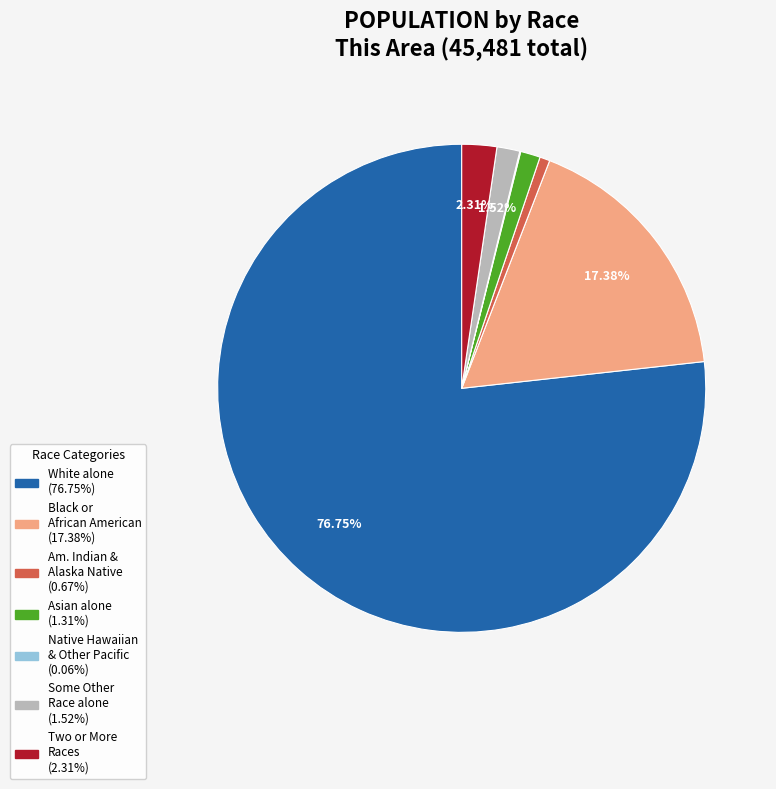

To the nearest percent, what is the difference between the largest and smallest slice percentages?

77%